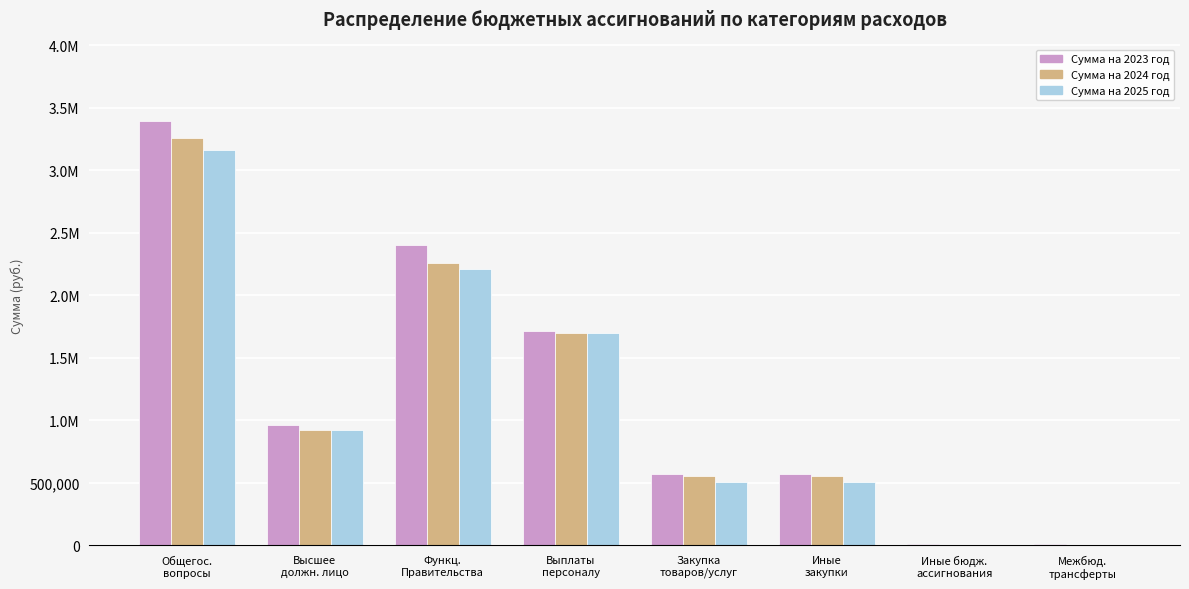

What is the total value across all series at Выплаты
персоналу?

5114390.3